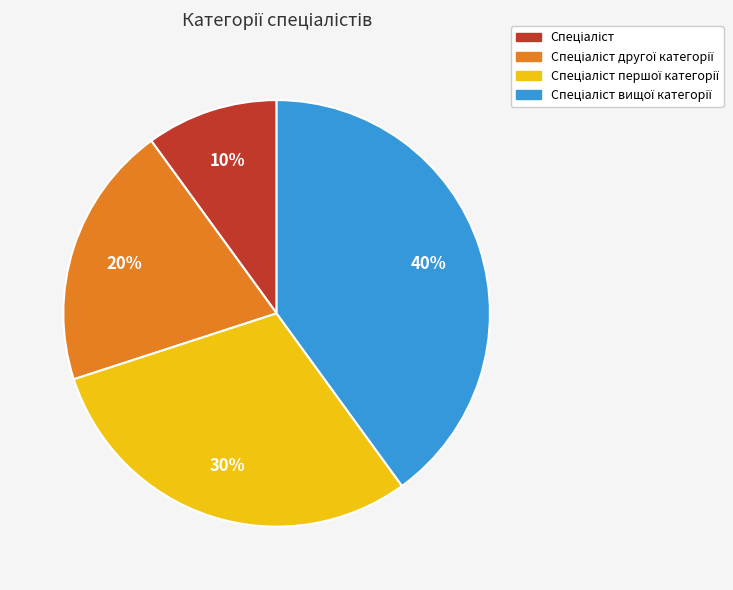

How many segments does this pie chart have?

4